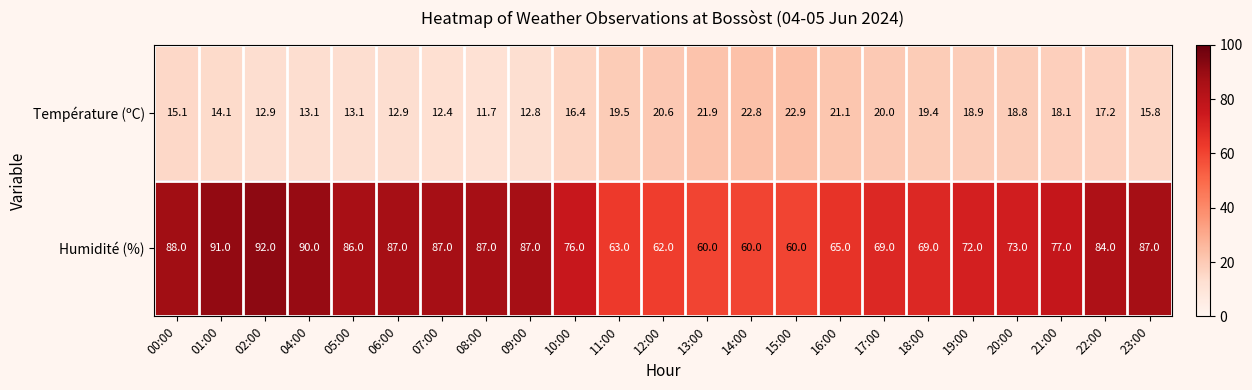

What is the difference between the maximum and minimum values in the Température (ºC) series?

11.2